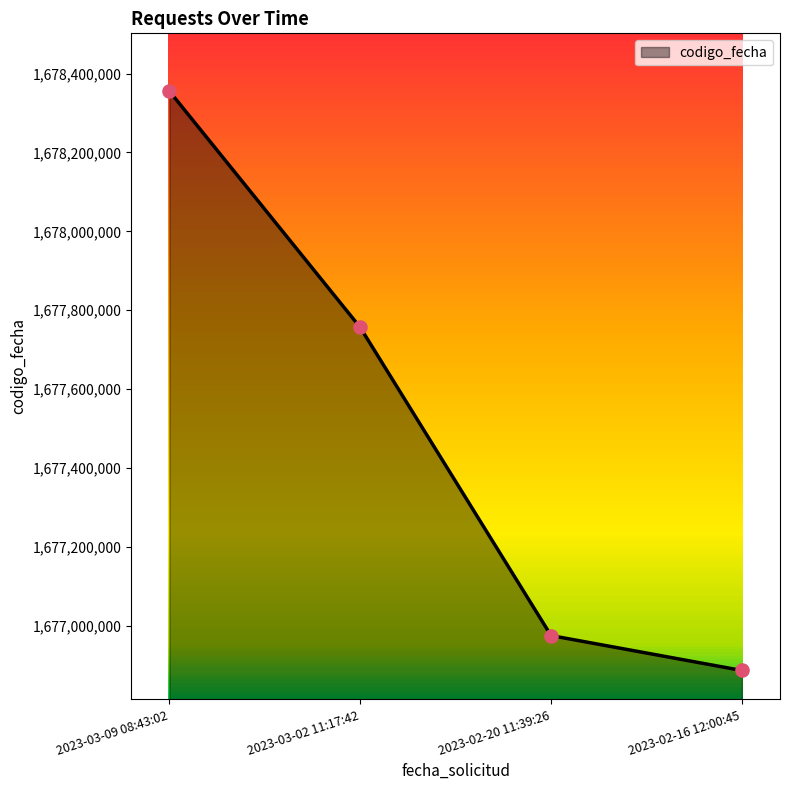

What is the change in value from 2023-03-02 11:17:42 to 2023-02-16 12:00:45?

-870035